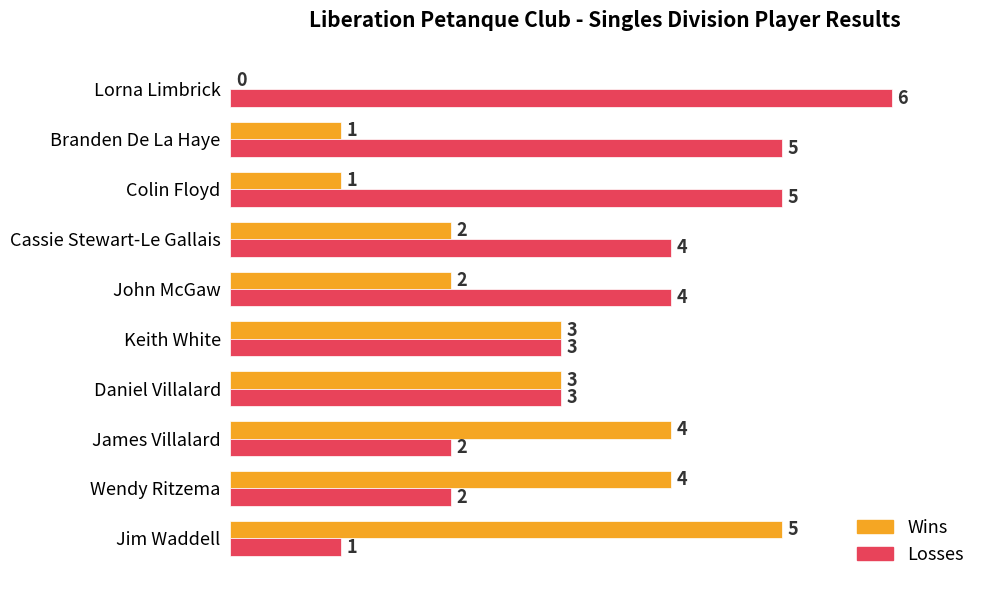

Which label corresponds to the largest value in the chart?

Lorna Limbrick